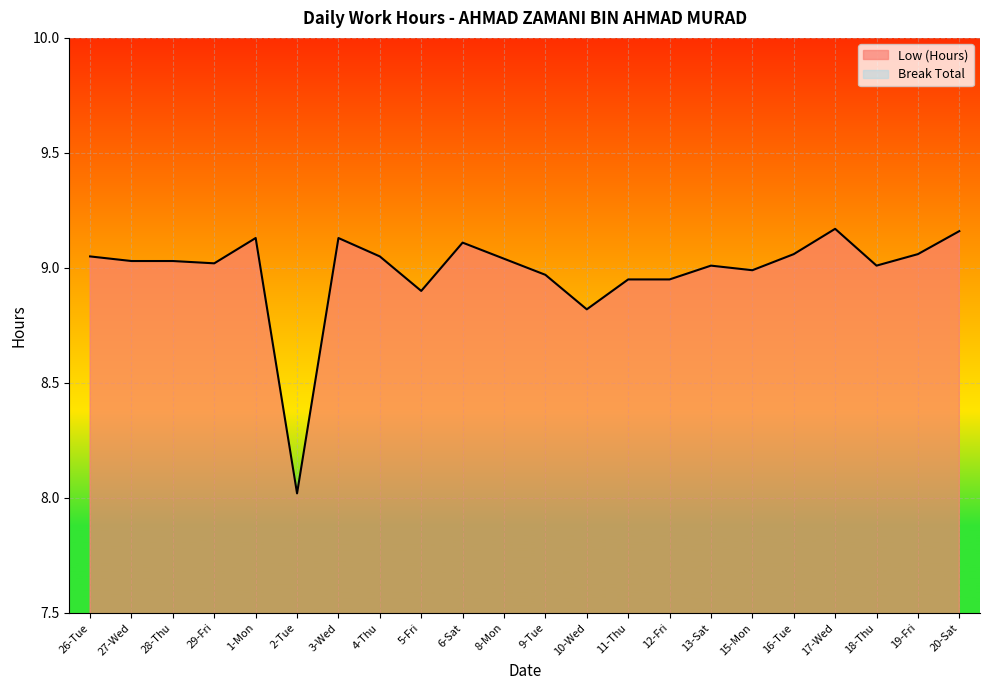

Reading left to right, extract all data points from this chart.

26-Tue=9.1	27-Wed=9.0	28-Thu=9.0	29-Fri=9.0	1-Mon=9.1	2-Tue=8.0	3-Wed=9.1	4-Thu=9.1	5-Fri=8.9	6-Sat=9.1	8-Mon=9.0	9-Tue=9.0	10-Wed=8.8	11-Thu=8.9	12-Fri=8.9	13-Sat=9.0	15-Mon=9.0	16-Tue=9.1	17-Wed=9.2	18-Thu=9.0	19-Fri=9.1	20-Sat=9.2